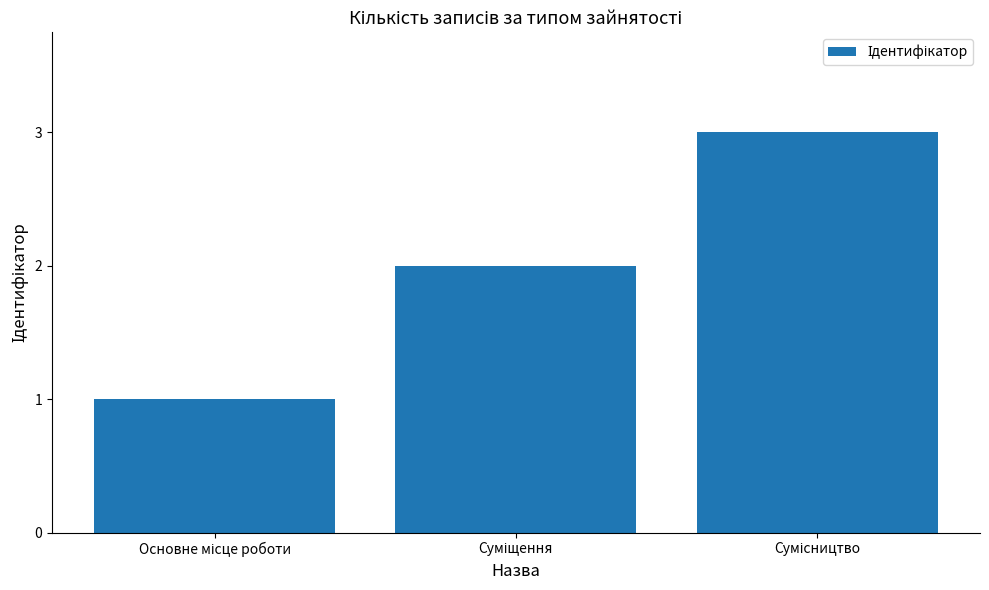

What is the maximum value shown in the chart?

3